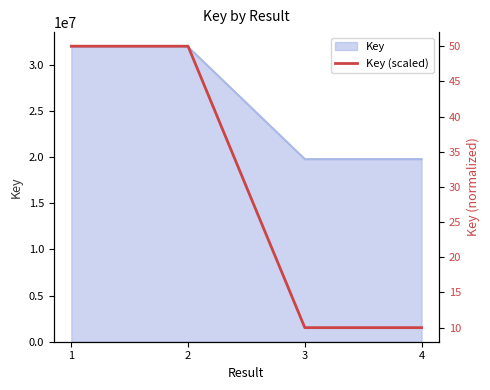

How many data points are above 49?

2